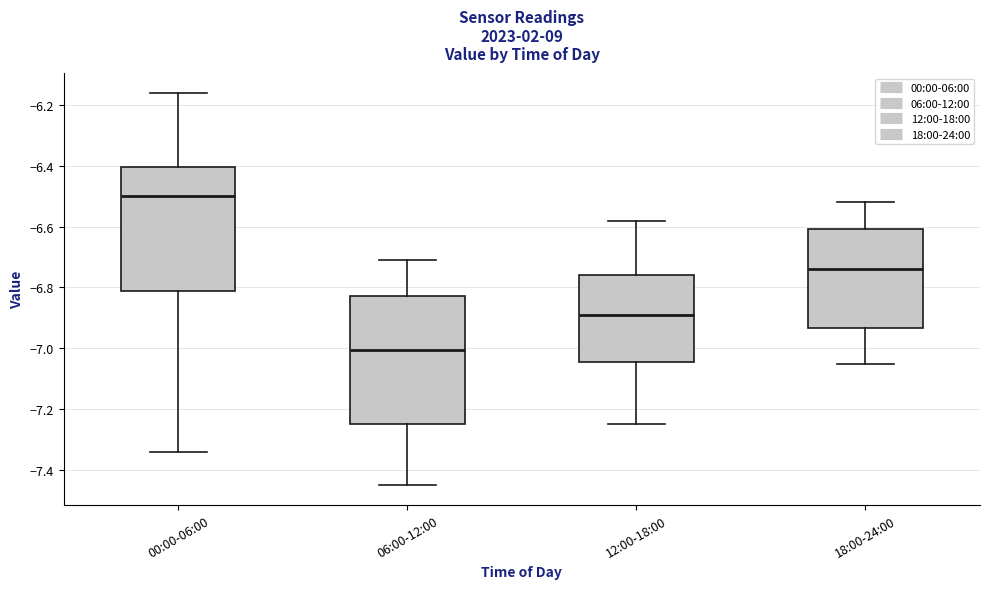

Which box's median line is the highest?

00:00-06:00